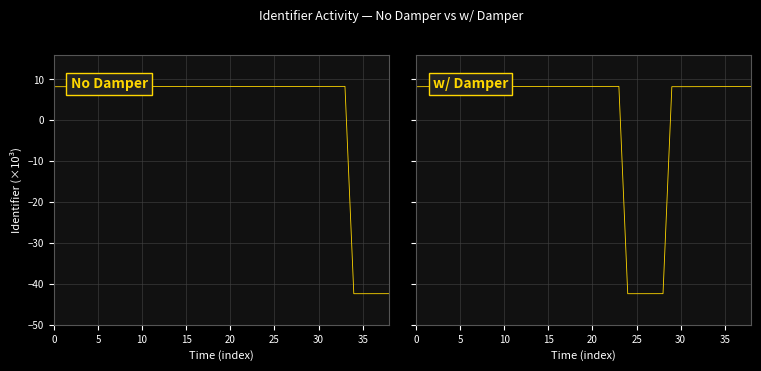

At which category does No Damper reach its first local peak?

33